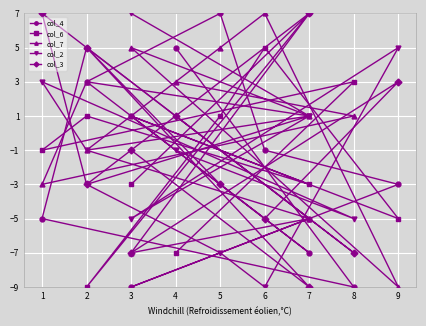

After their last crossing, which series has the higher values: col_2 or col_4?

col_4